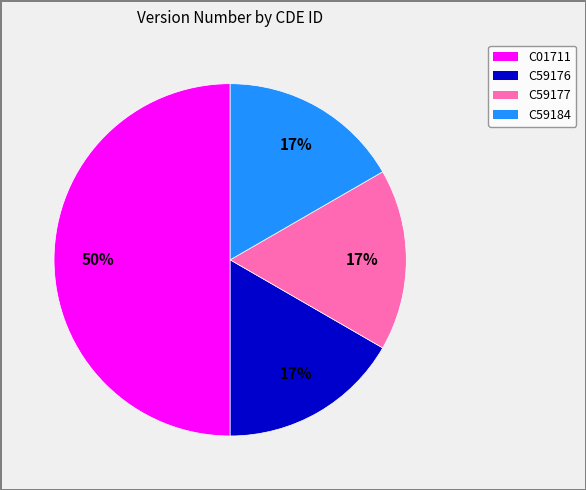

What is the largest slice in the pie chart?

C01711